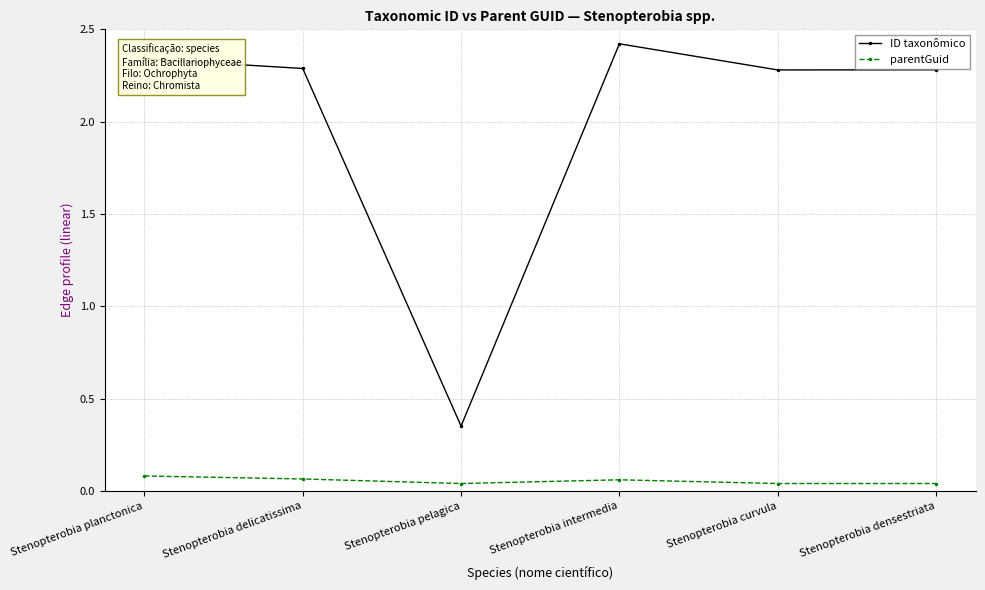

Rank the series at Stenopterobia planctonica from lowest to highest value.

parentGuid, ID taxonômico